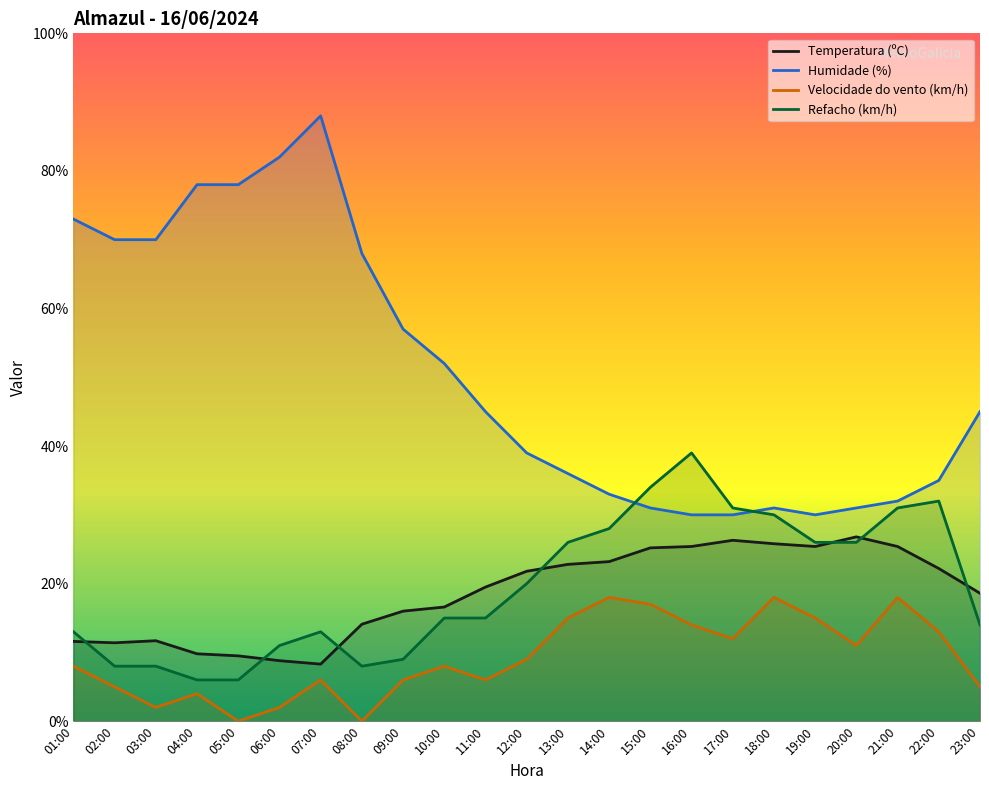

What is the label of the 15th point from the left?

15:00